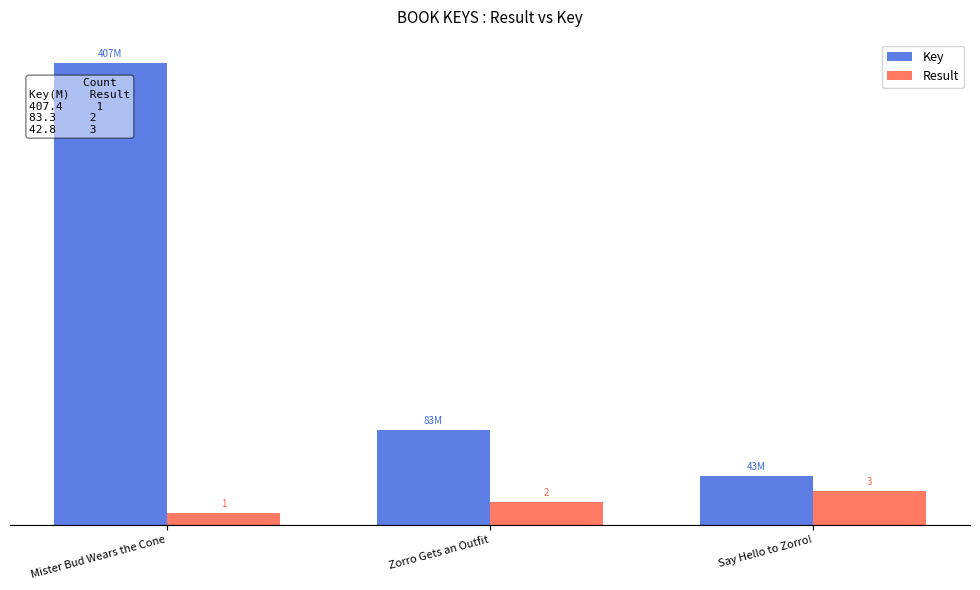

Reading right to left, transcribe all the data shown in this chart.

Key: Say Hello to Zorro!=0.4	Zorro Gets an Outfit=0.8	Mister Bud Wears the Cone=4.1
Result: Say Hello to Zorro!=0.3	Zorro Gets an Outfit=0.2	Mister Bud Wears the Cone=0.1